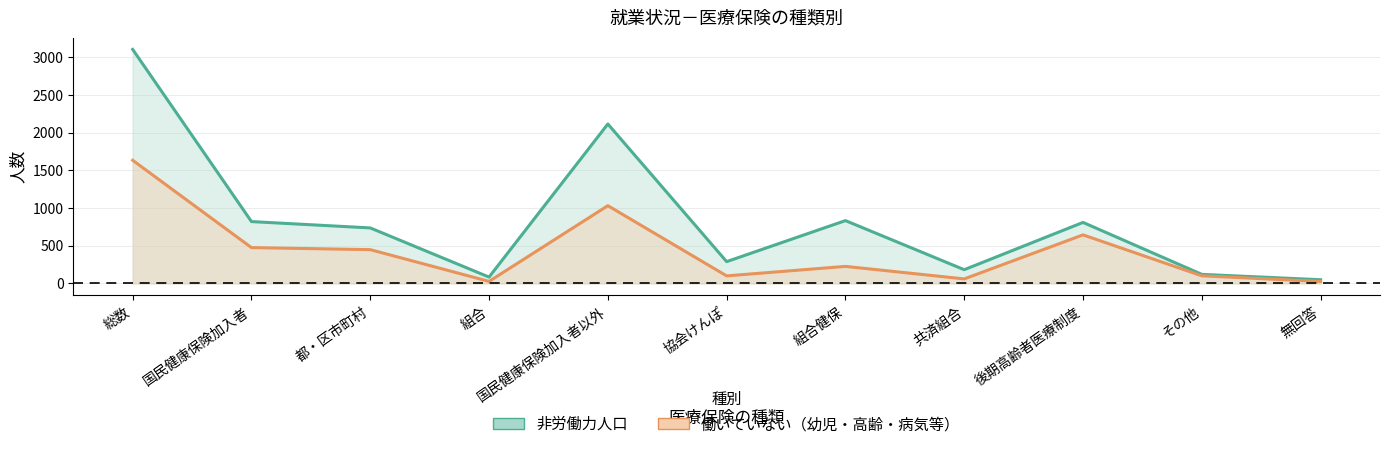

Reading left to right, extract all data points from this chart.

非労働力人口: 3103	820	736	84	2114	289	833	182	809	120	49
働いていない（幼児・高齢・病気等）: 1633	475	448	27	1031	100	226	60	644	101	26